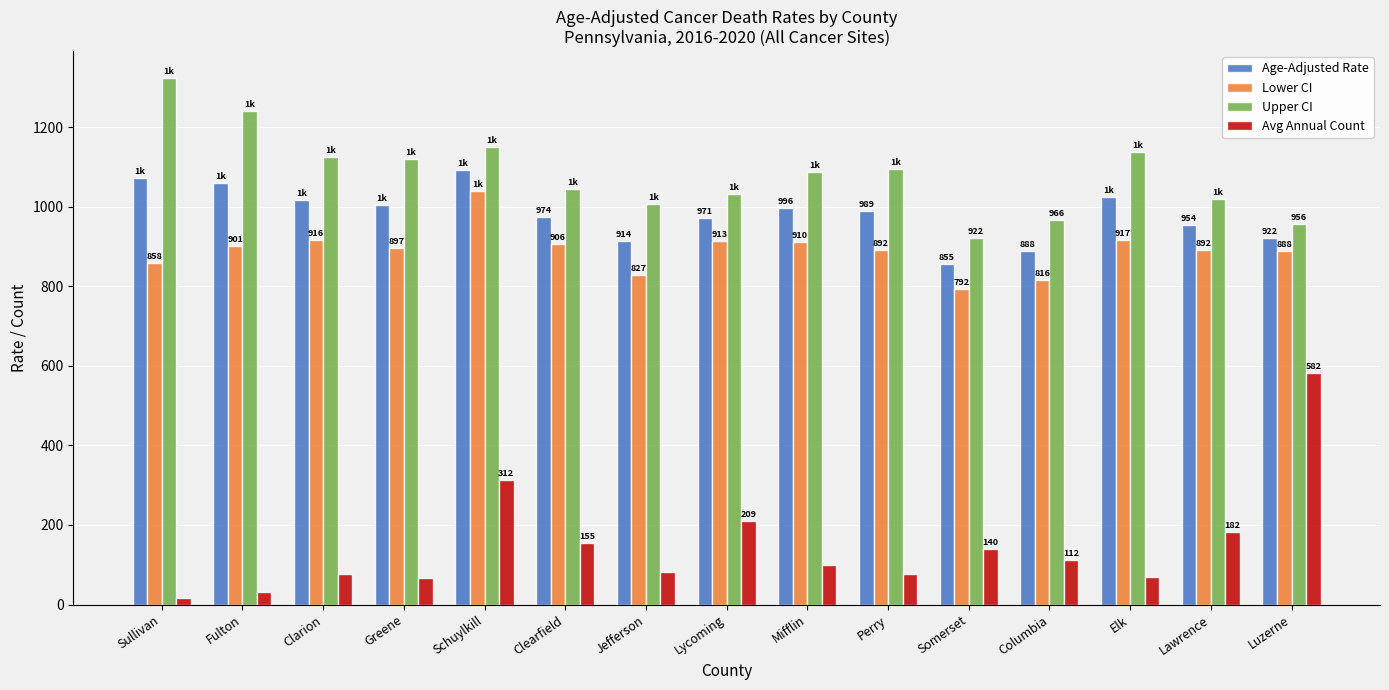

What position from the left is Sullivan?

1